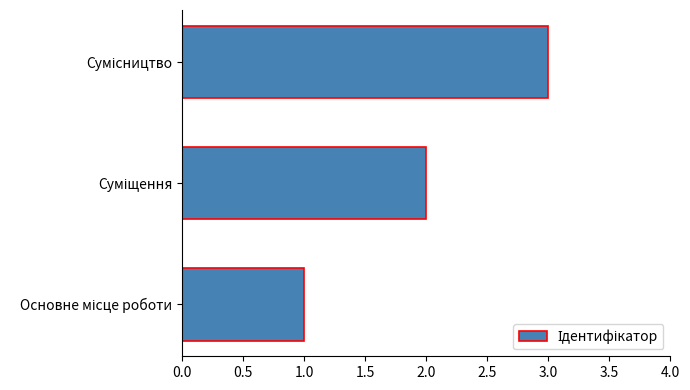

What is the difference between the maximum and minimum values?

2